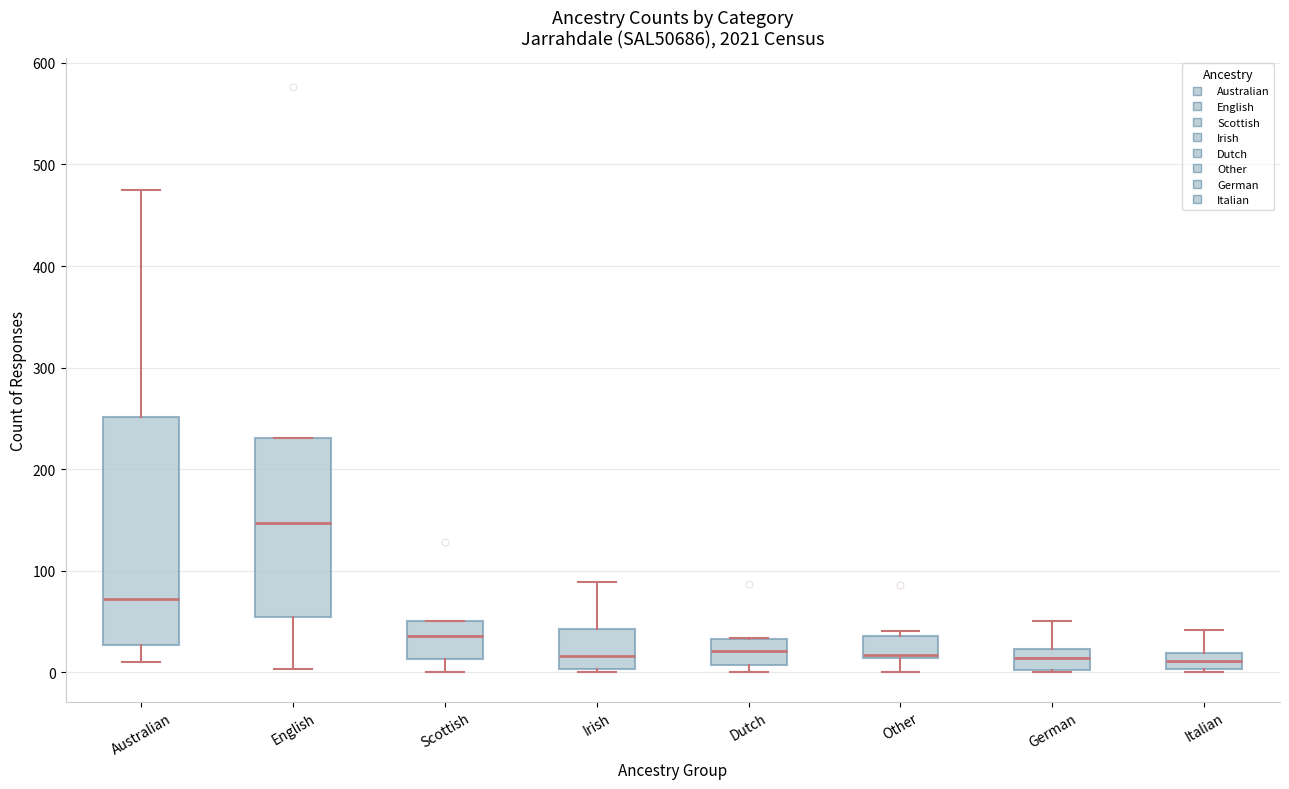

Which box is the tallest, from its lower edge to its upper edge?

Australian